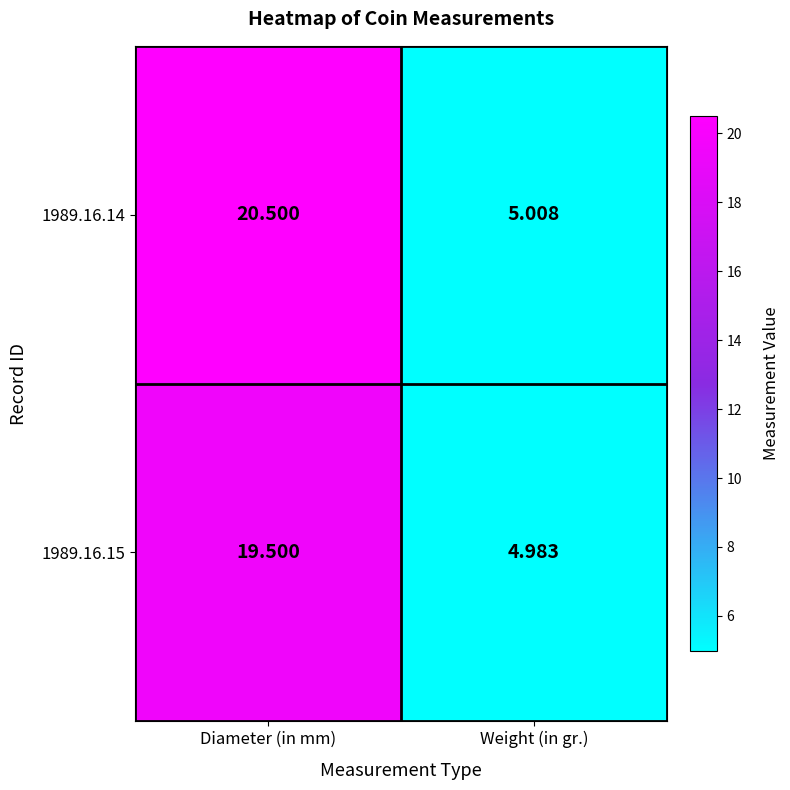

Is the value of 1989.16.15 at Diameter (in mm) greater than the value of 1989.16.14 at Weight (in gr.)?

Yes